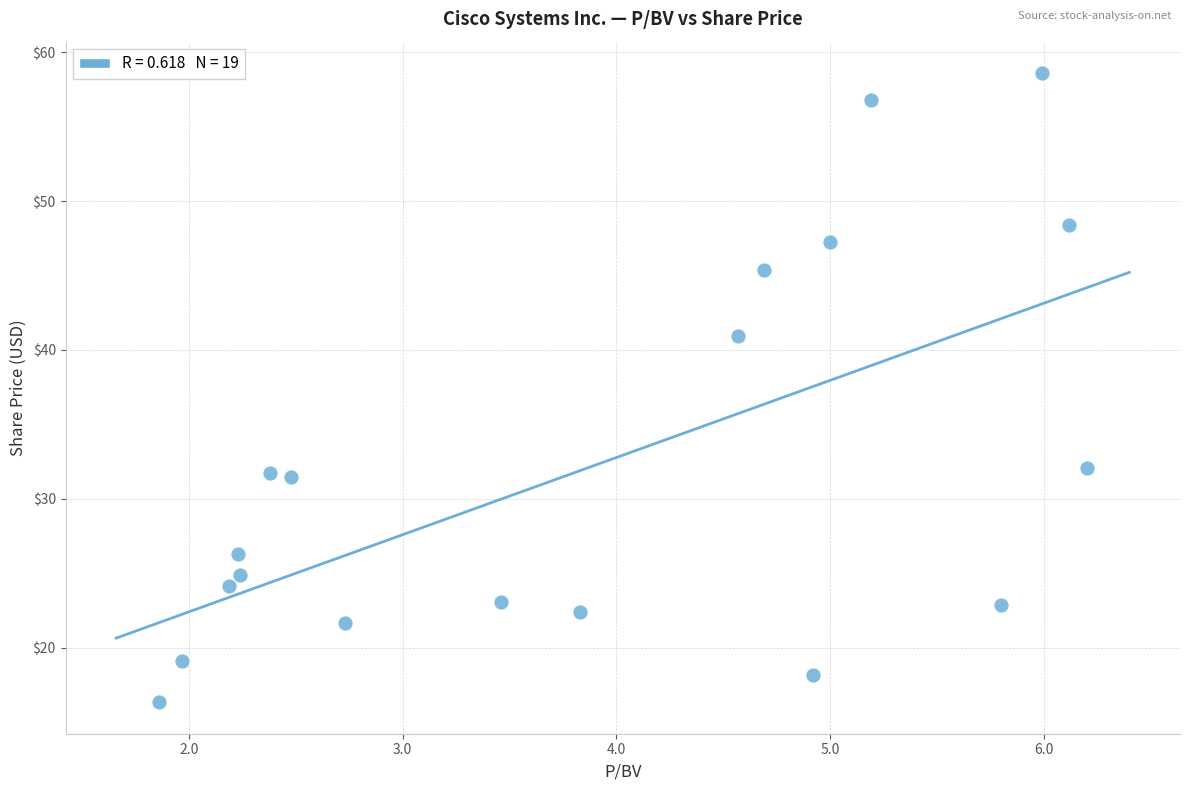

What is the range of Y values (max minus min)?

42.3